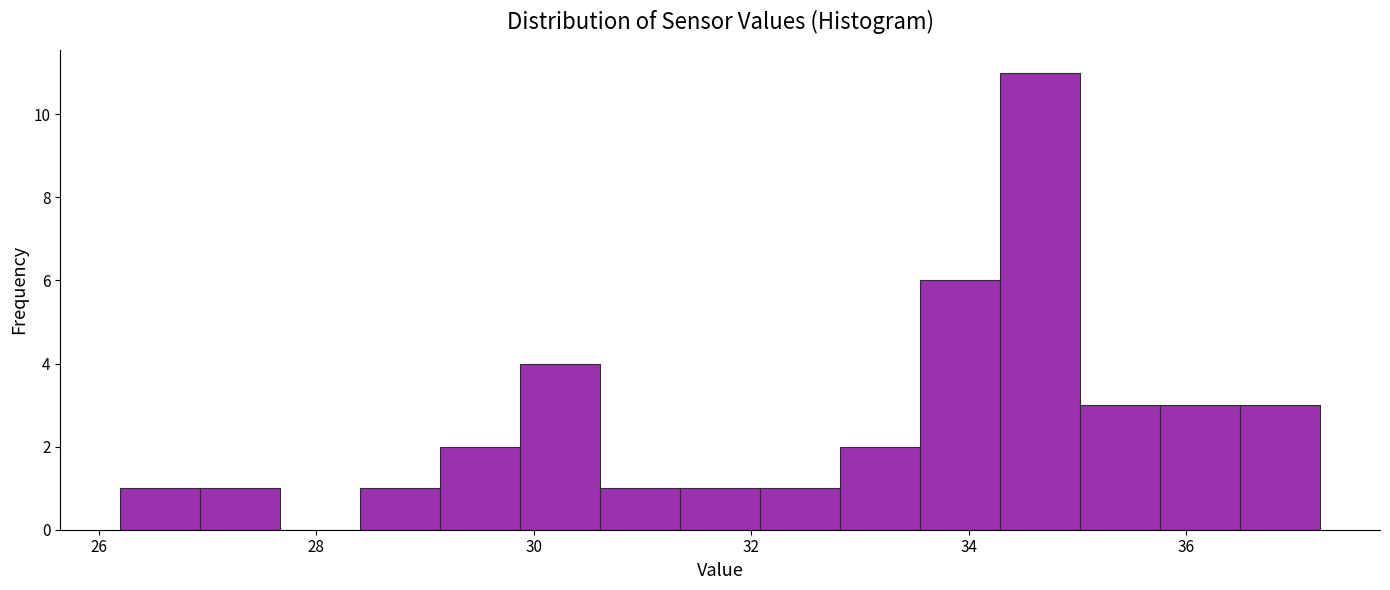

Read against the x-axis, roughly where is the centre of the tallest bar?

34.6